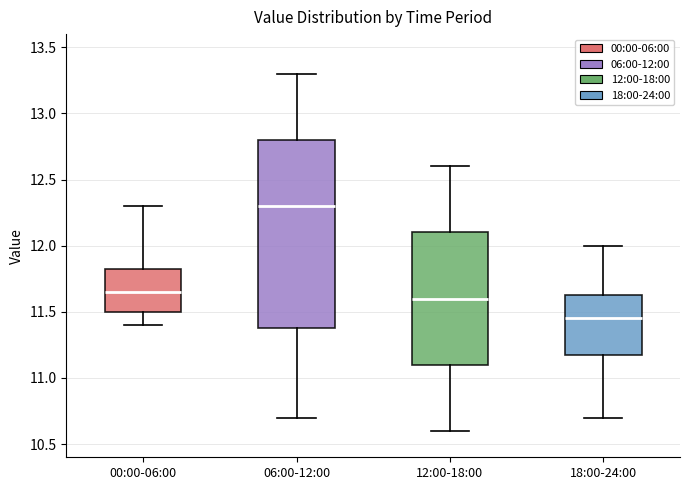

Which box is the tallest, from its lower edge to its upper edge?

06:00-12:00